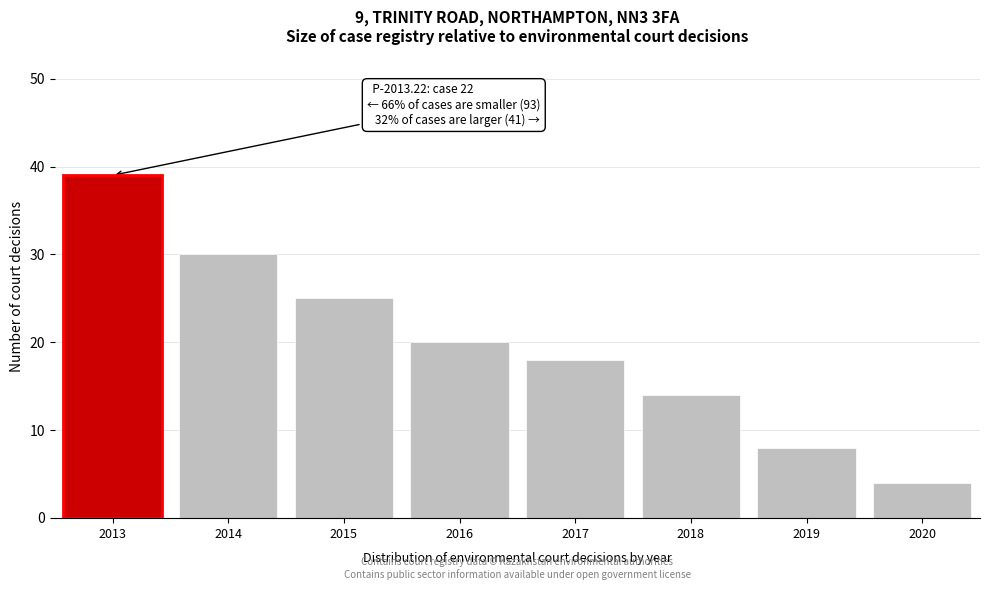

Reading left to right, transcribe all the data shown in this chart.

2013=39	2014=30	2015=25	2016=20	2017=18	2018=14	2019=8	2020=4